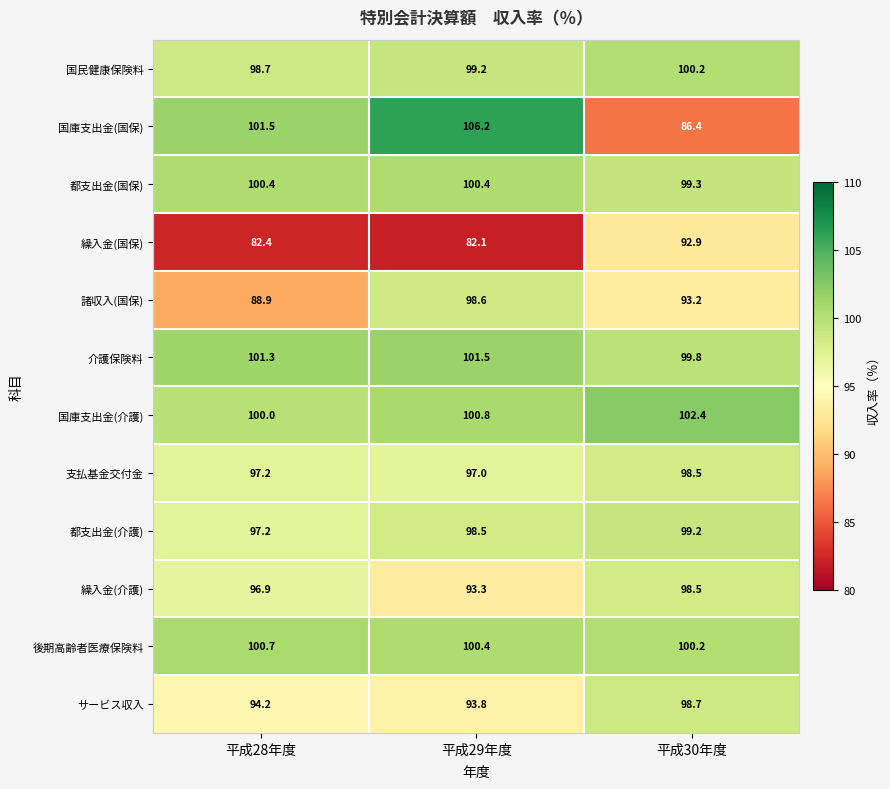

Between 平成29年度 and 平成30年度, which series saw the biggest shift?

国庫支出金(国保)